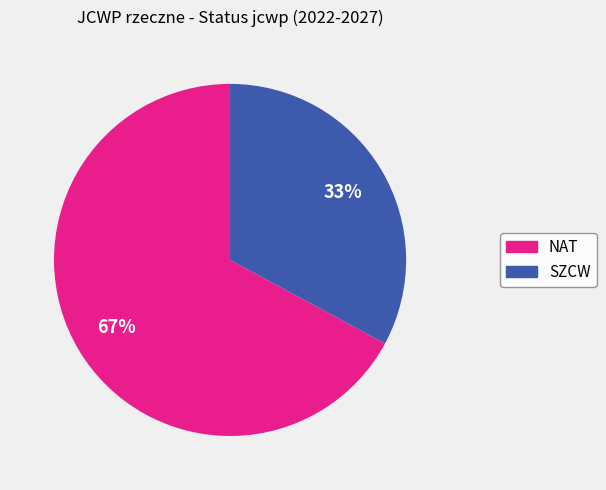

How many slices are in this pie chart?

2